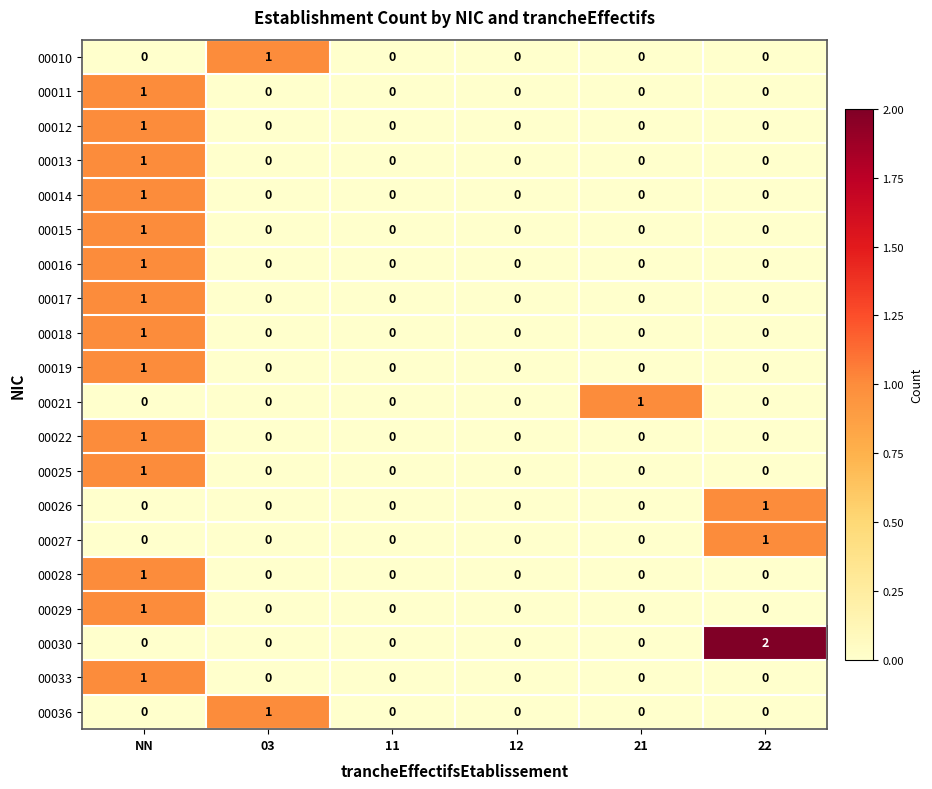

Which series has the largest range (max minus min)?

00030